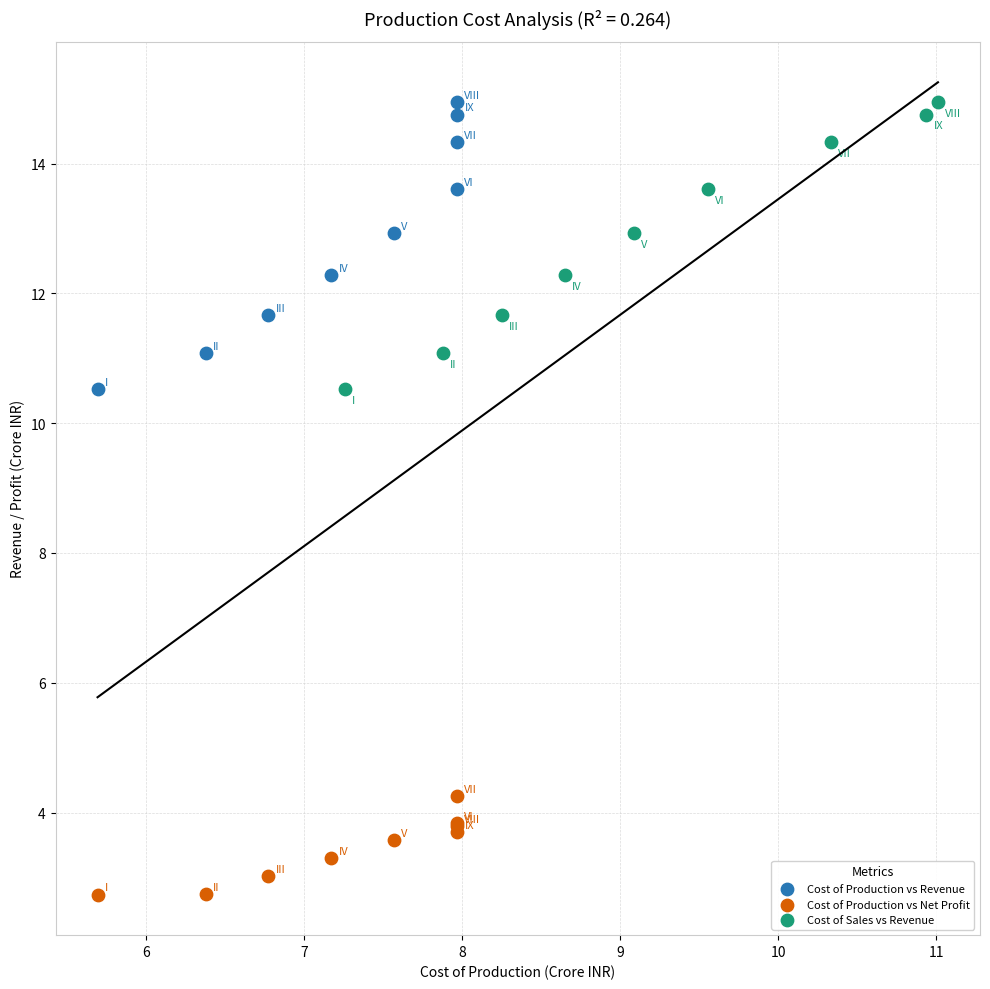

Which series reaches the minimum Y coordinate?

Cost of Production vs Net Profit